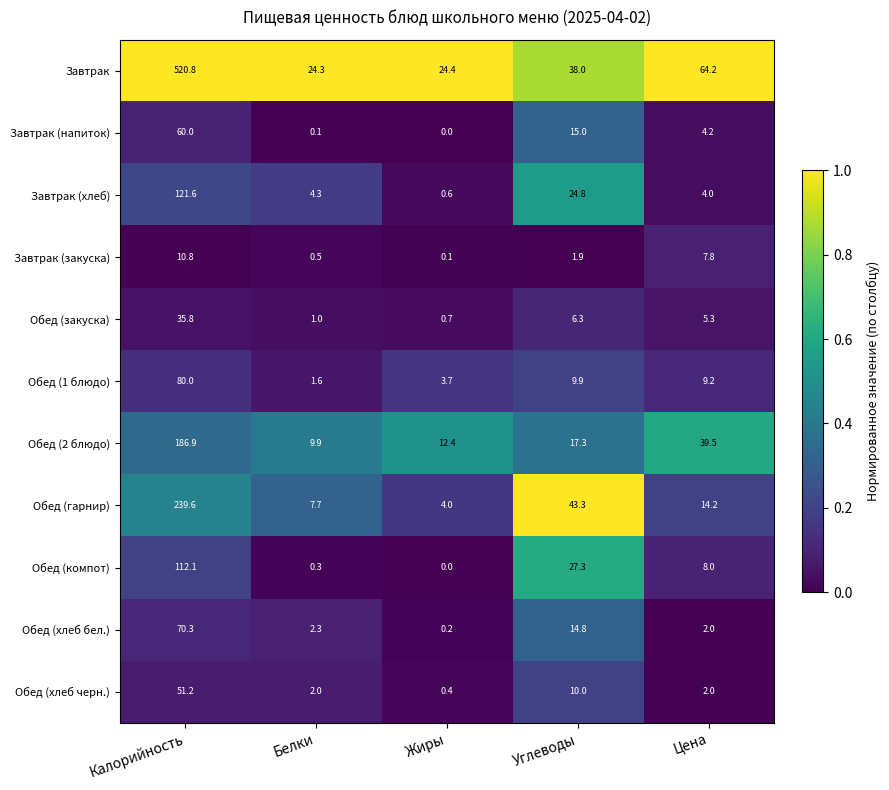

Rank the series at Углеводы from lowest to highest value.

Завтрак (закуска), Обед (закуска), Обед (1 блюдо), Обед (хлеб черн.), Обед (хлеб бел.), Завтрак (напиток), Обед (2 блюдо), Завтрак (хлеб), Обед (компот), Завтрак, Обед (гарнир)